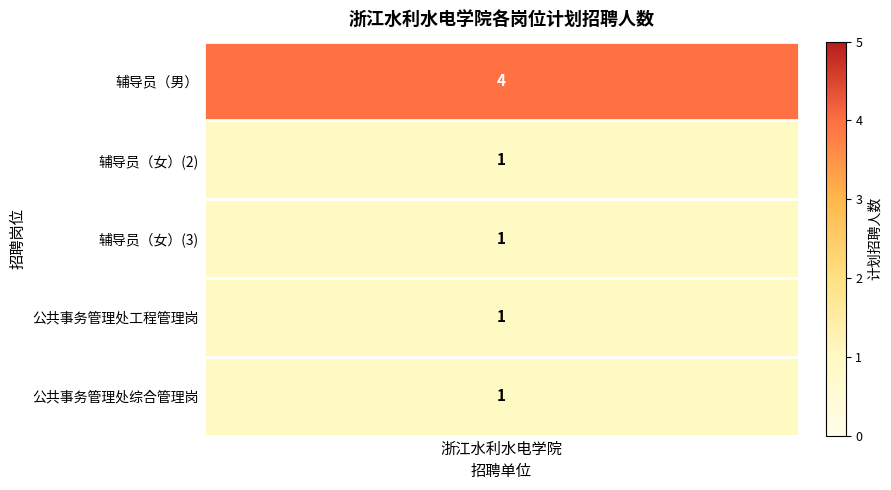

What is the change in value from 0 to 2?

-3